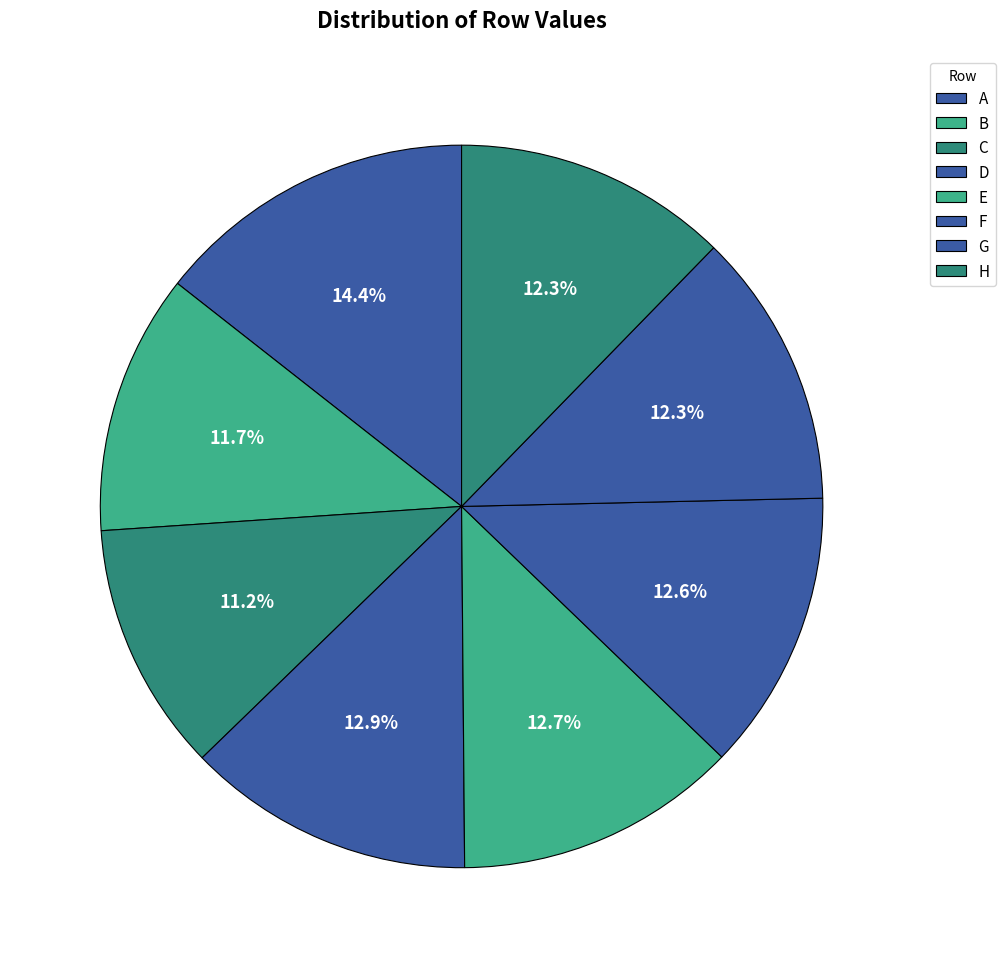

Count the number of slices in the pie.

8